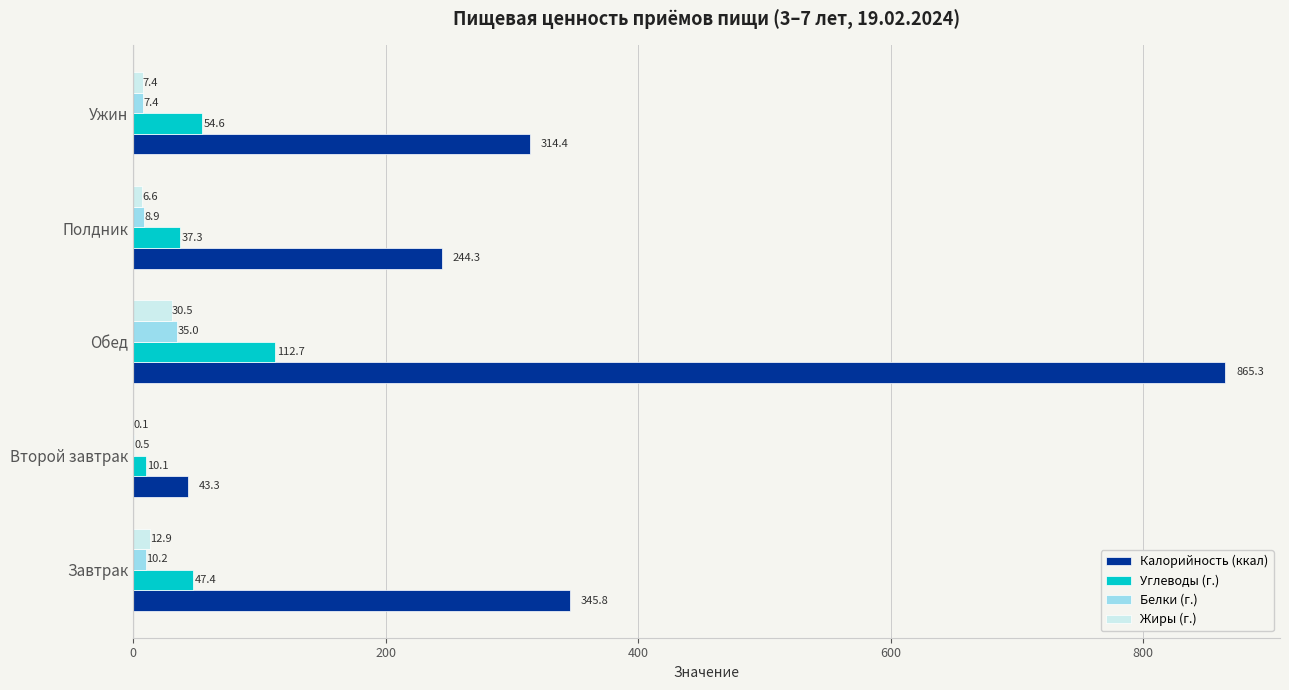

Which series has the largest total across all categories?

Калорийность (ккал)